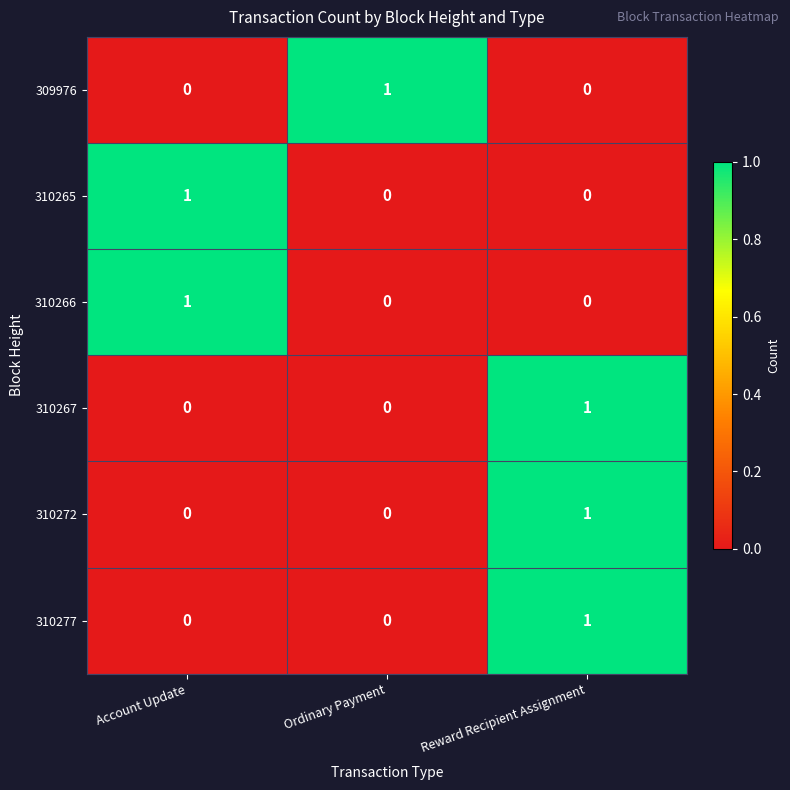

Is it true that 309976 equals 2 at Ordinary Payment?

False